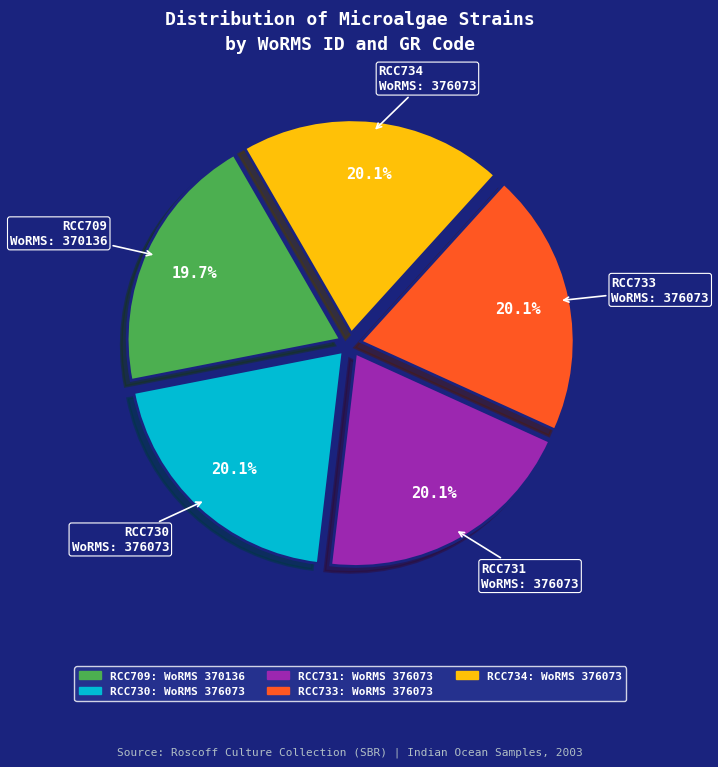

Is it true that RCC733 is 8% of the pie?

False